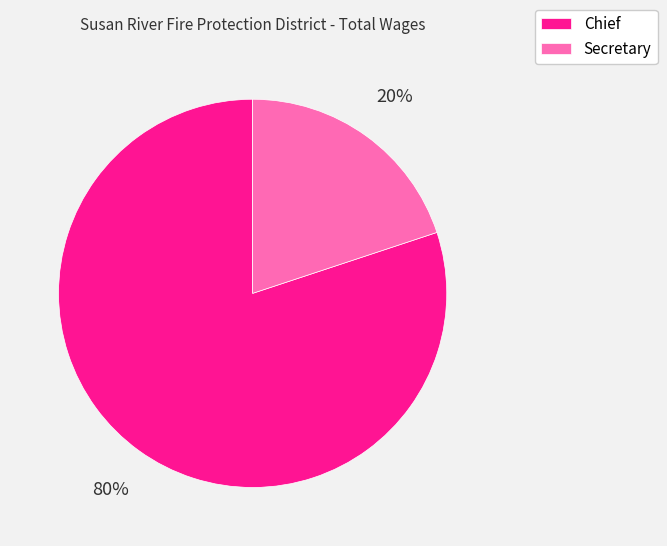

The Secretary slice represents 20% of the pie. True or false?

True